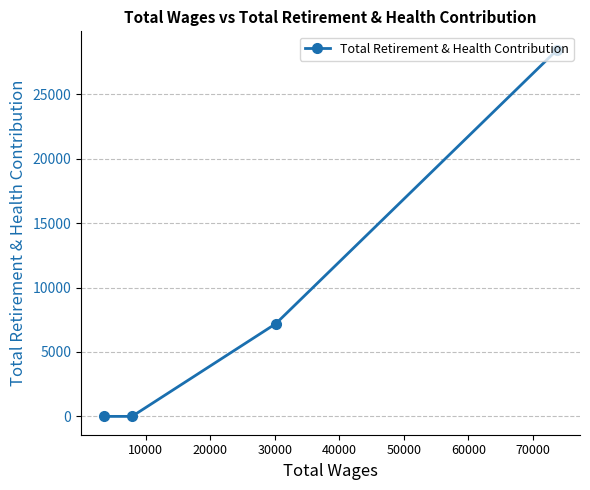

Reading left to right, transcribe all the data shown in this chart.

0	0	7194	28477